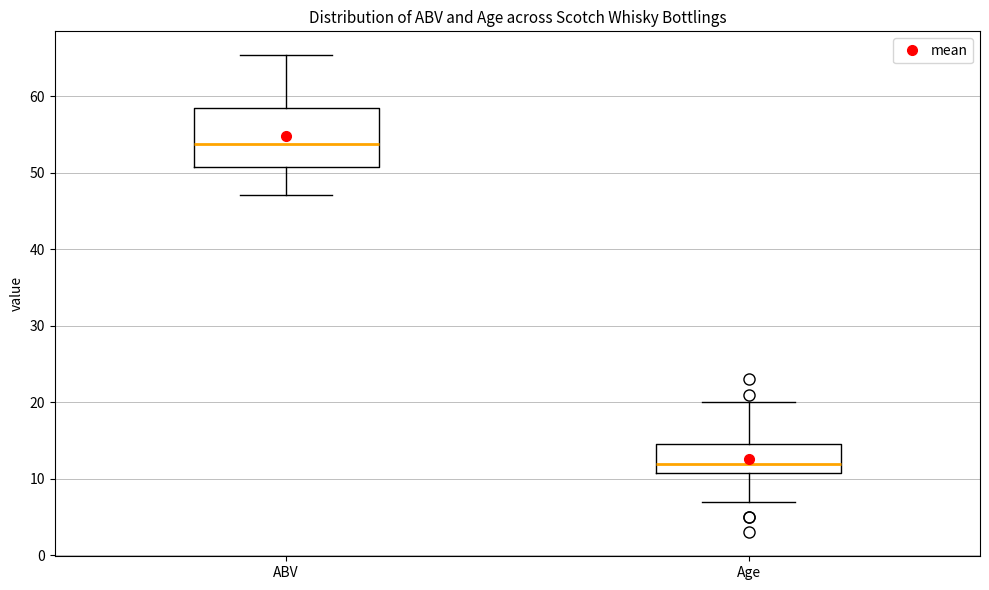

Where does the lower whisker of the box for ABV end on the y-axis? The values are not printed on the chart, so give them approximately, as read against the axis.

47